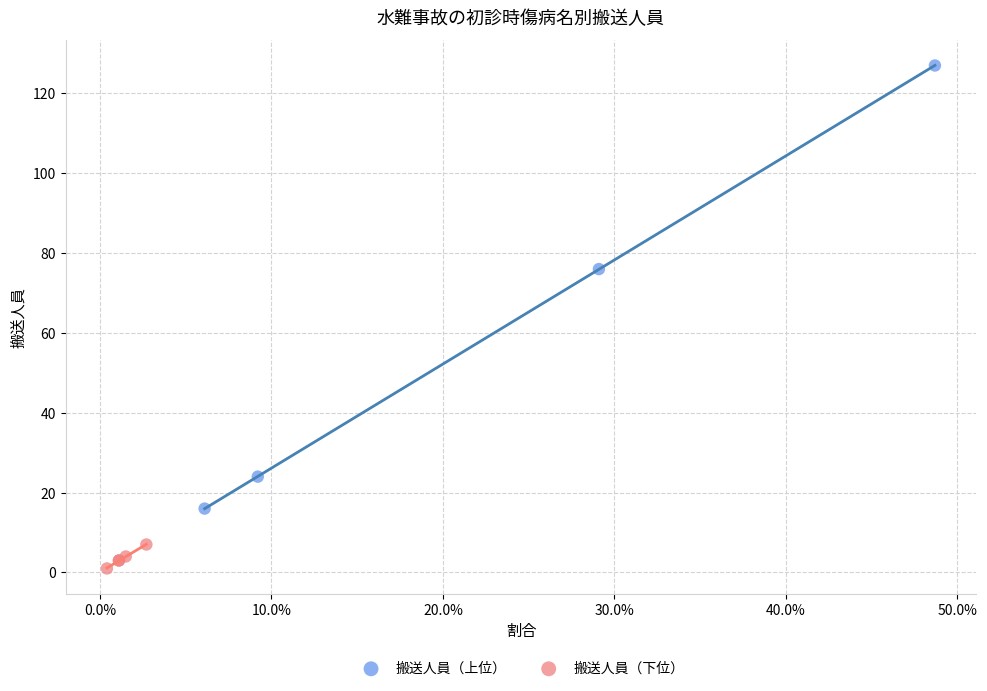

Which series reaches the minimum Y coordinate?

搬送人員（下位）